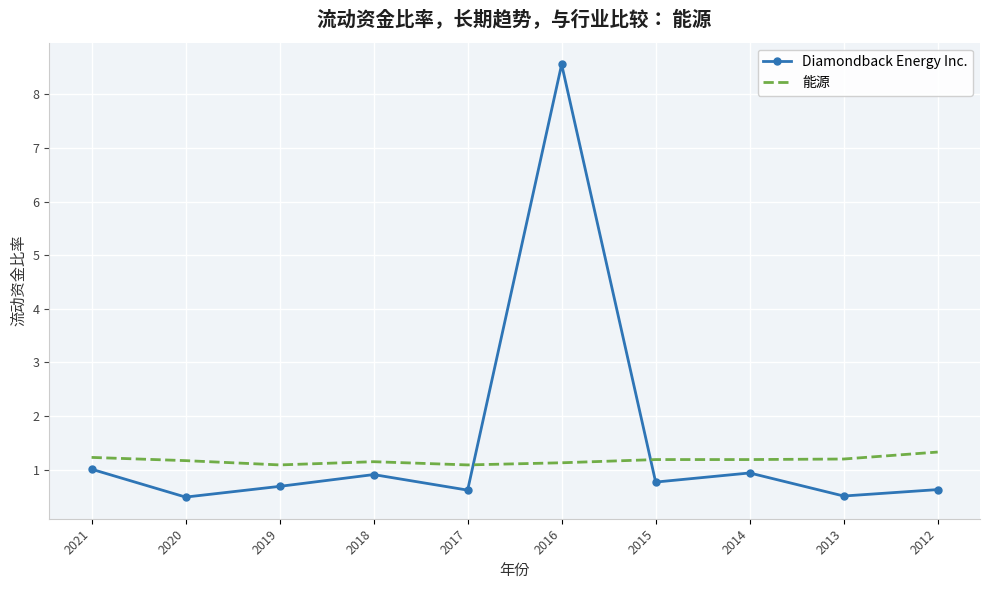

True or false: 能源 has a value of 0.4 at 2020.

False